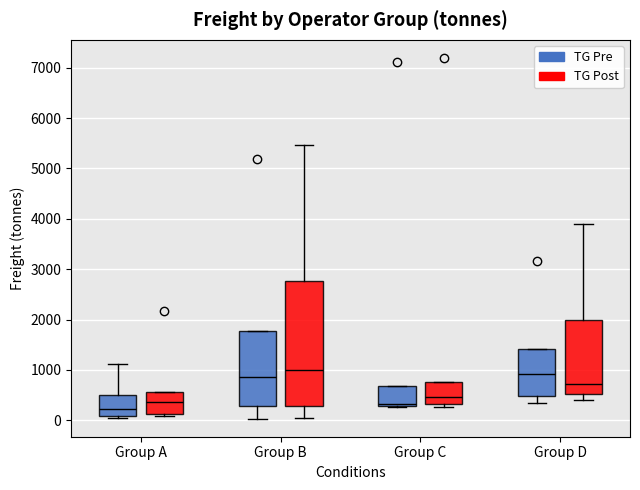

Reading left to right, transcribe this box plot: for each box, give where its median line is, the range the box spans, and where its two whiskers end, as read against the y-axis. The values are not printed on the chart, so give them approximately, as read against the axis.

Group A (TG Pre): median 200, box 100 to 500, whiskers 100 (just below the box's lower edge) to 1100
Group A (TG Post): median 400, box 100 to 600, whiskers 100 (just below the box's lower edge) to 600
Group B (TG Pre): median 900, box 300 to 1800, whiskers 0 to 1800
Group B (TG Post): median 1000, box 300 to 2800, whiskers 0 to 5500
Group C (TG Pre): median 300 (just above the box's lower edge), box 300 to 700, whiskers 300 to 700
Group C (TG Post): median 500, box 300 to 800, whiskers 300 (just below the box's lower edge) to 800
Group D (TG Pre): median 900, box 500 to 1400, whiskers 300 to 1400
Group D (TG Post): median 700, box 500 to 2000, whiskers 400 to 3900